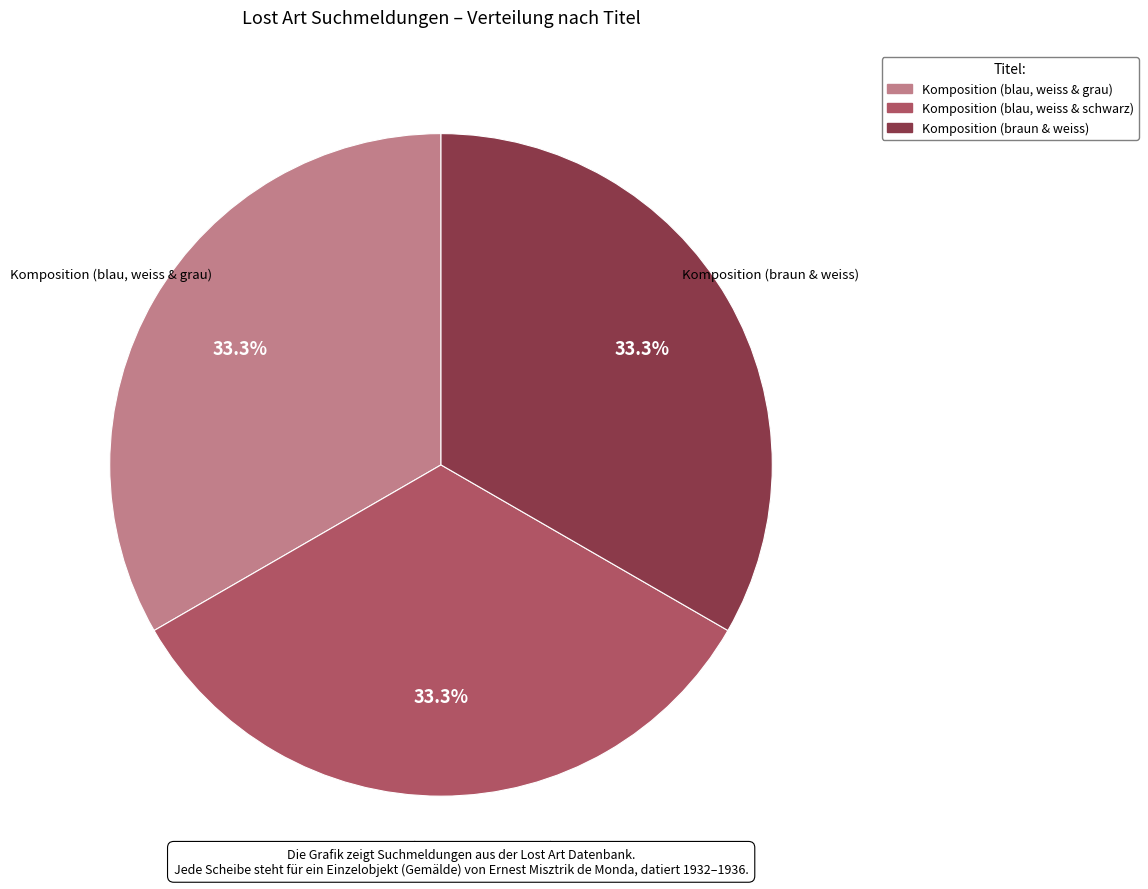

Count the number of slices in the pie.

3